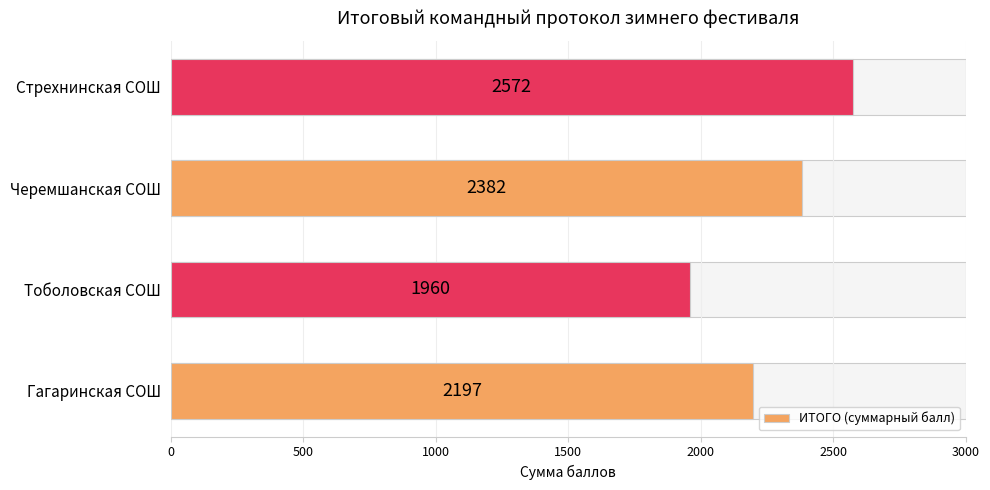

True or false: the data shows 3450 at Стрехнинская СОШ.

False